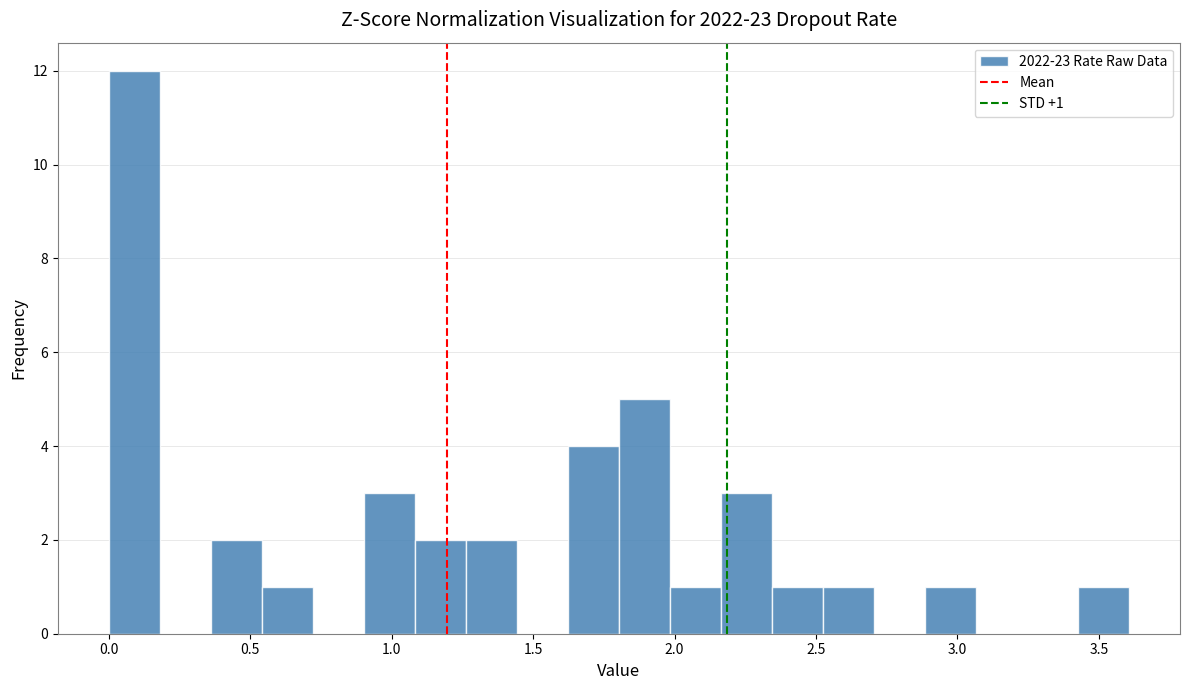

Around what value on the x-axis is the tallest bar? Give the approximate position of its centre, as read against the axis.

0.10